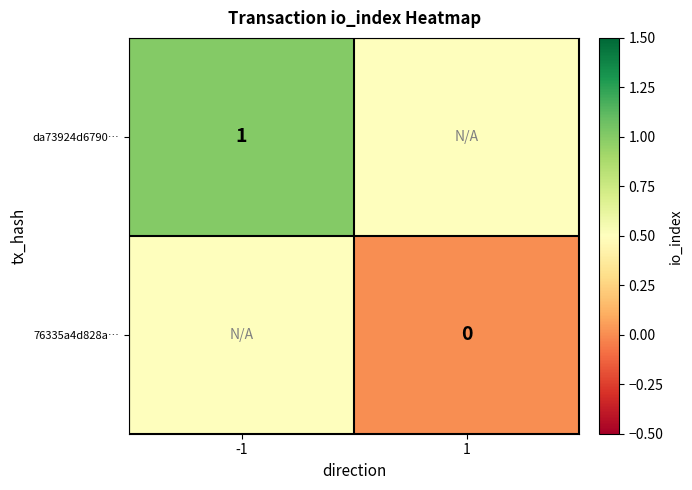

Is it true that da73924d6790… equals 1.0 at -1?

True